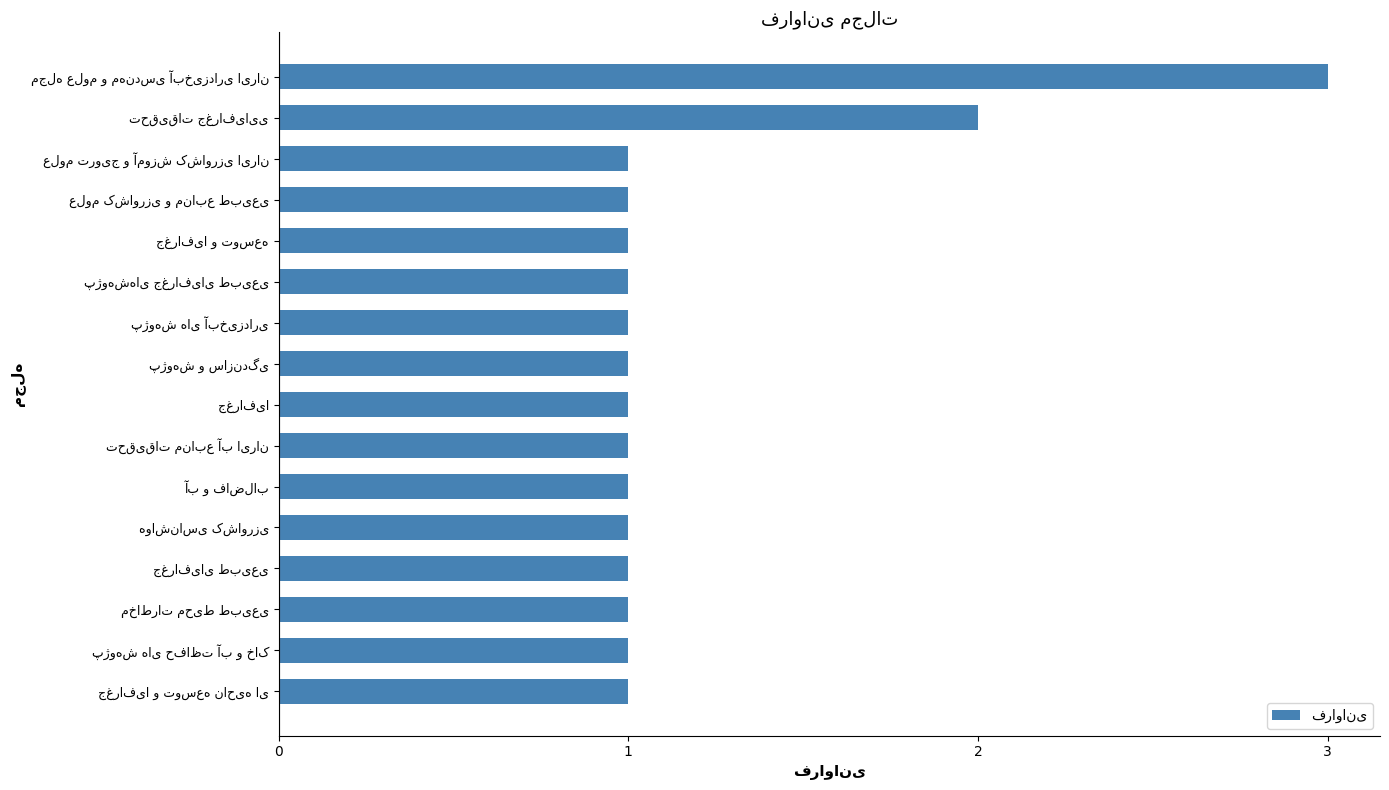

What is the value of the 9th bar from the top?

1